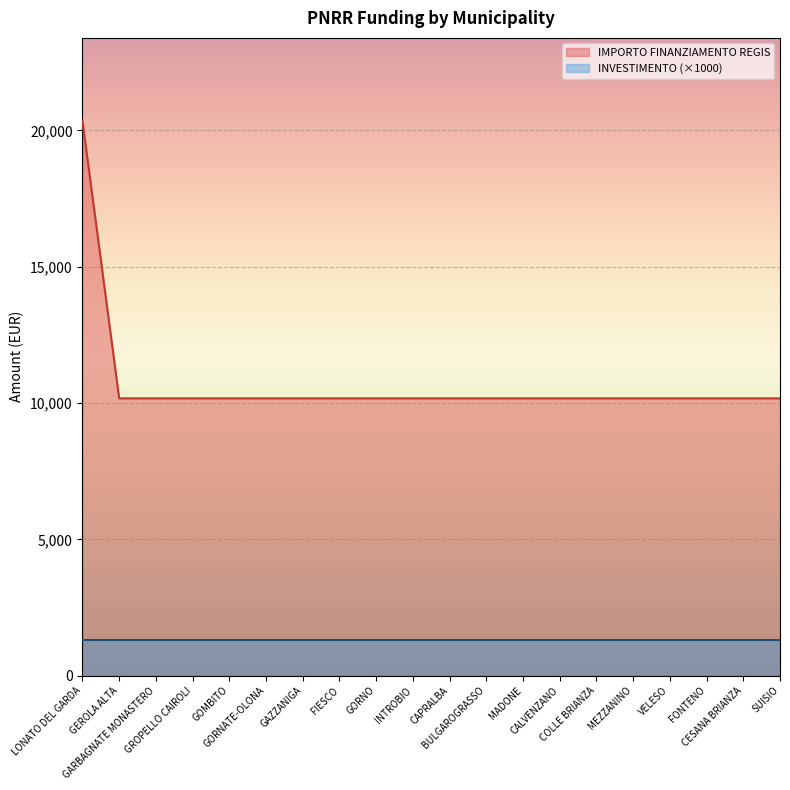

What position from the right is SUISIO?

1